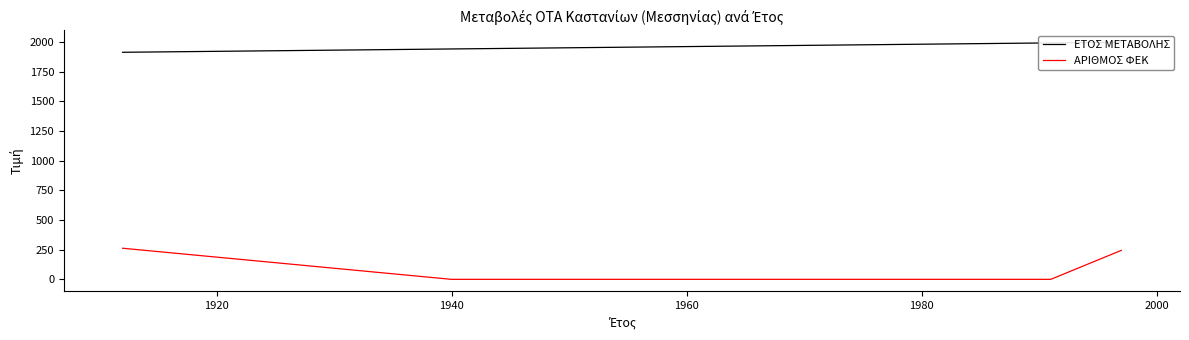

What are all the series names shown in the legend?

ΕΤΟΣ ΜΕΤΑΒΟΛΗΣ, ΑΡΙΘΜΟΣ ΦΕΚ